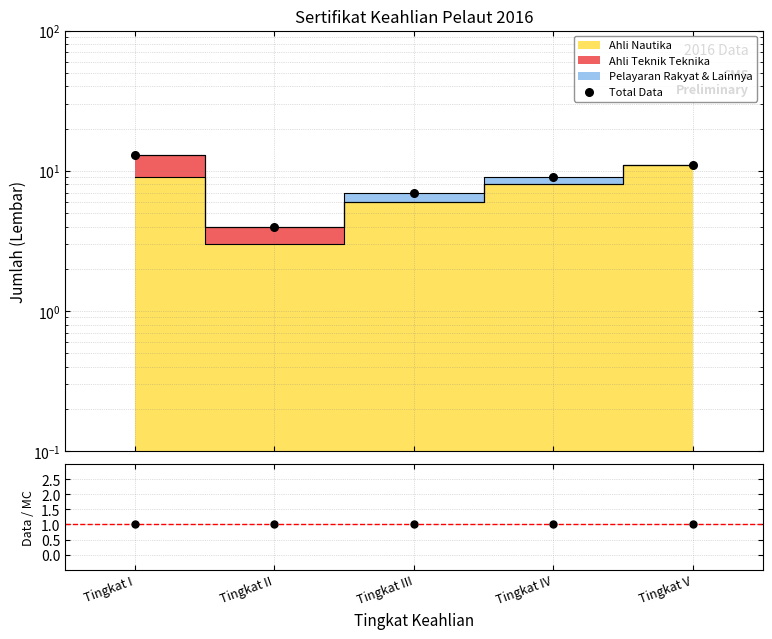

Approximately how many times larger is the value at Tingkat II compared to Tingkat III?

0.6